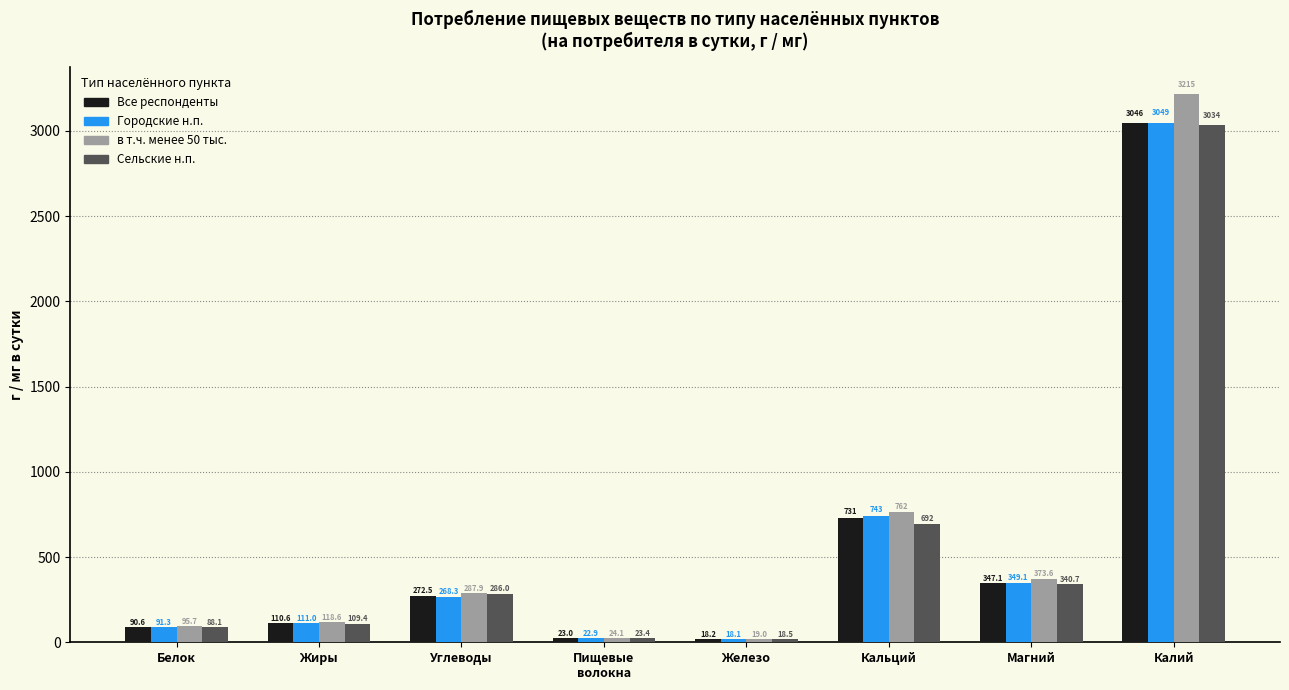

What is the sum of the Все респонденты values at Кальций and Белок?

821.7